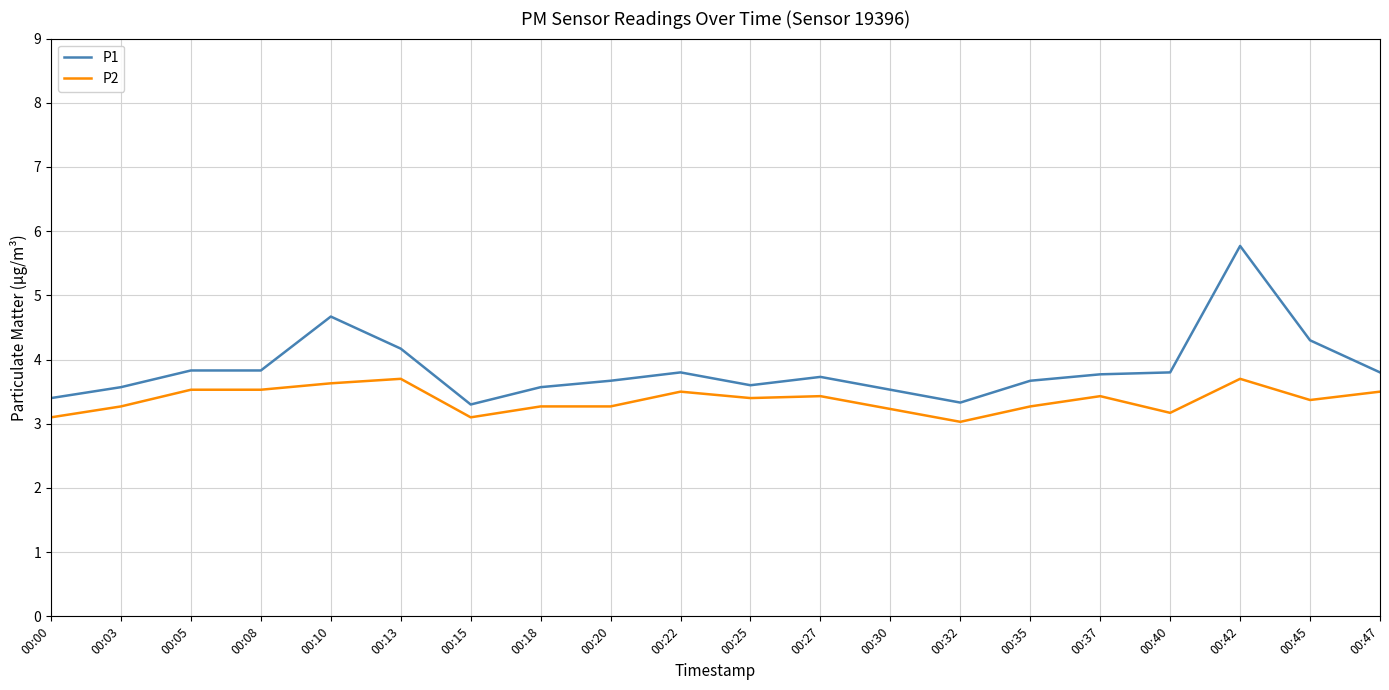

True or false: P1 and P2 cross at least once.

False